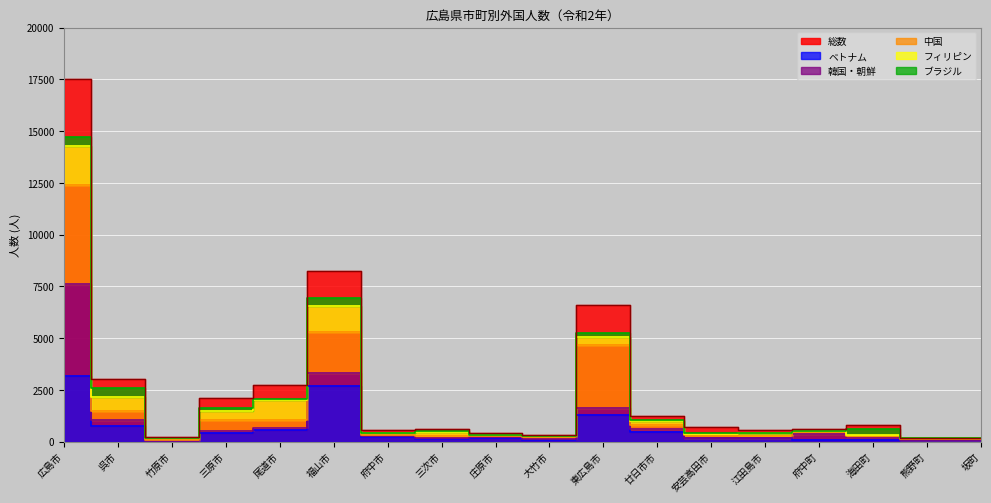

What is the smallest value displayed?

1